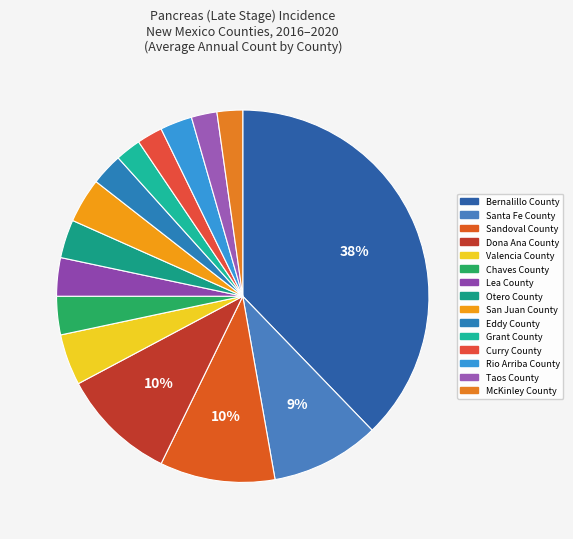

Which category has the biggest portion of the pie?

Bernalillo County